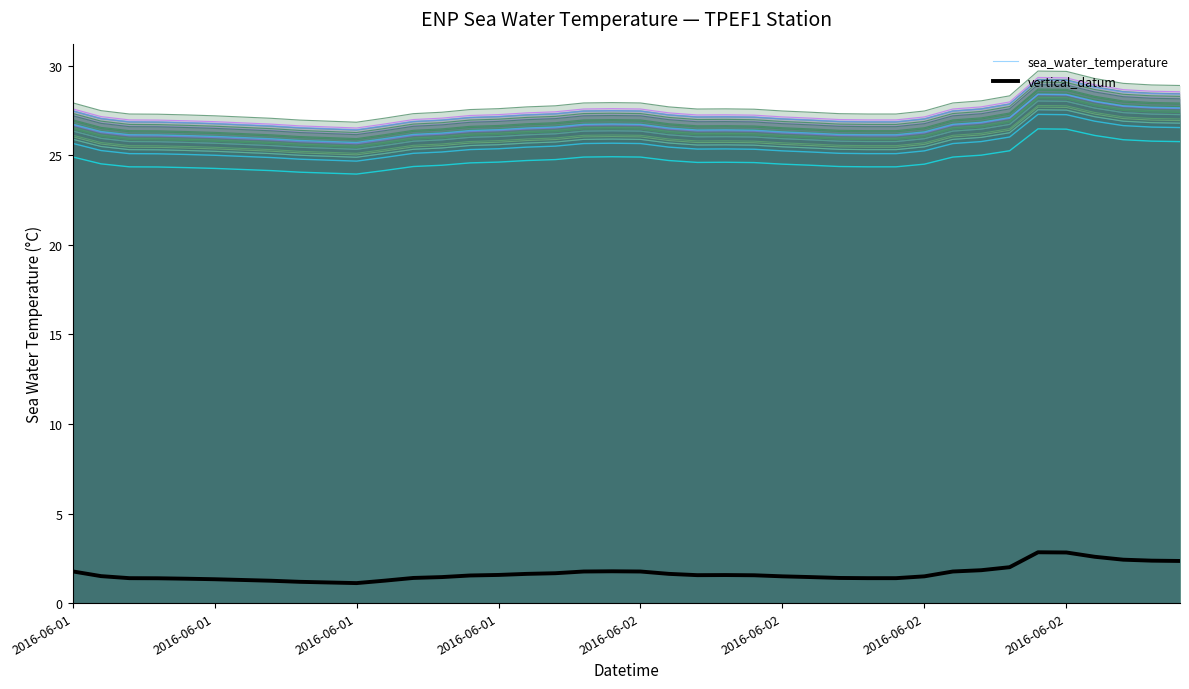

True or false: vertical_datum and latitude cross at least once.

False